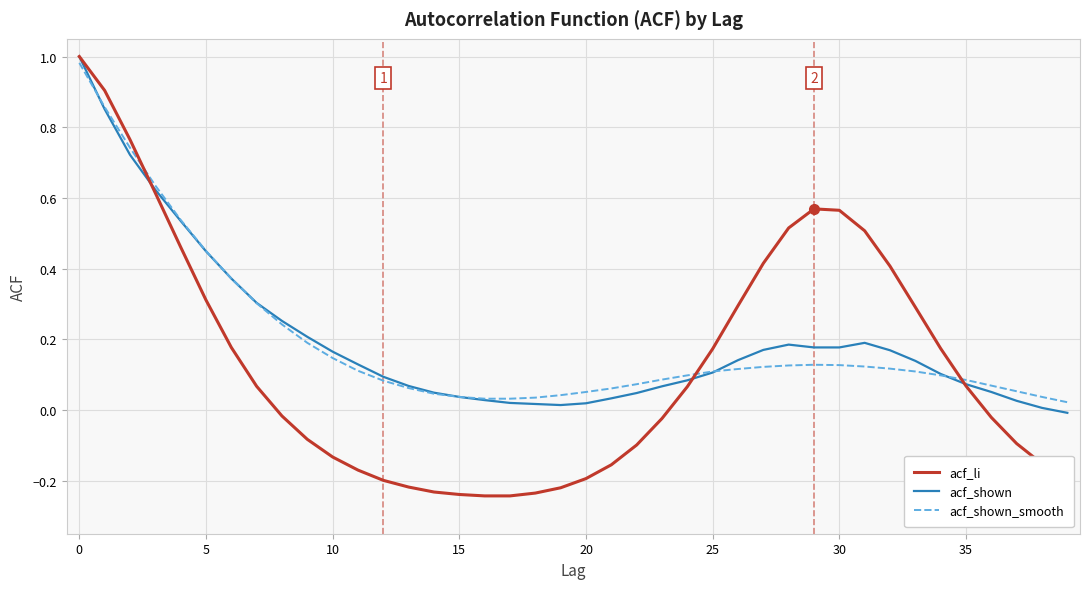

Which series has the widest spread of values?

acf_li